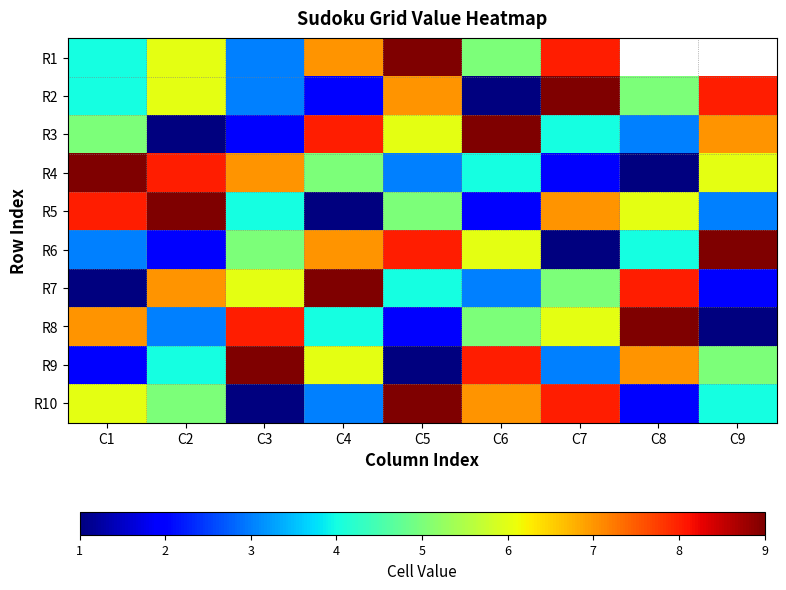

At which label does R6 first exceed 5?

C4